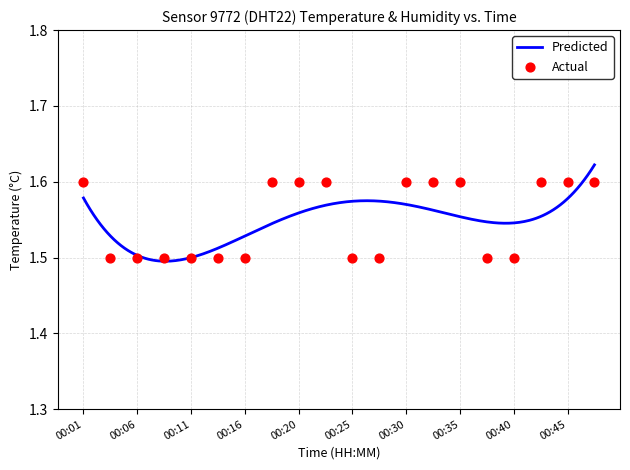

What is the change in value from 00:01 to 00:40?

-0.1